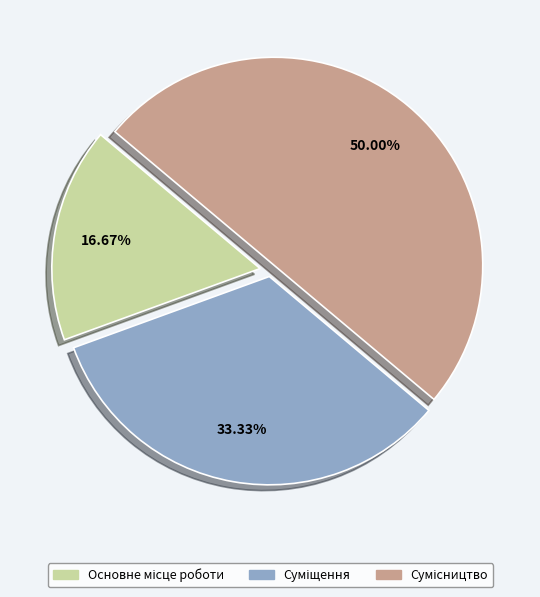

Rank the categories by value from lowest to highest.

Основне місце роботи, Суміщення, Сумісництво